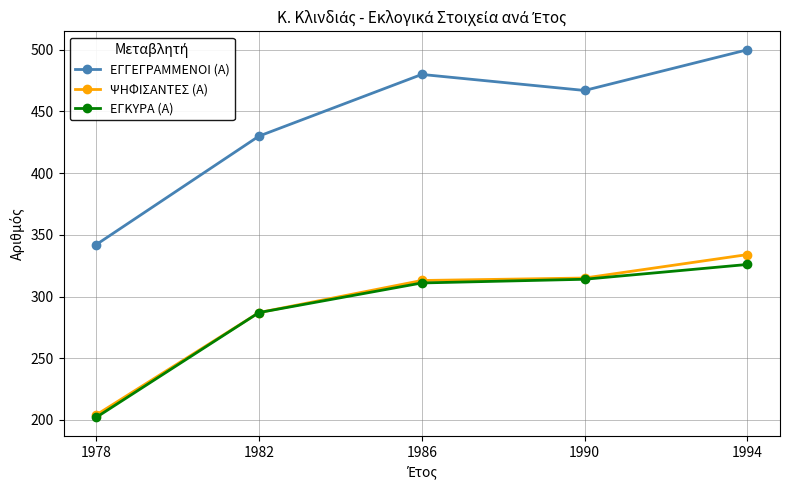

Count the number of data series in this chart.

3